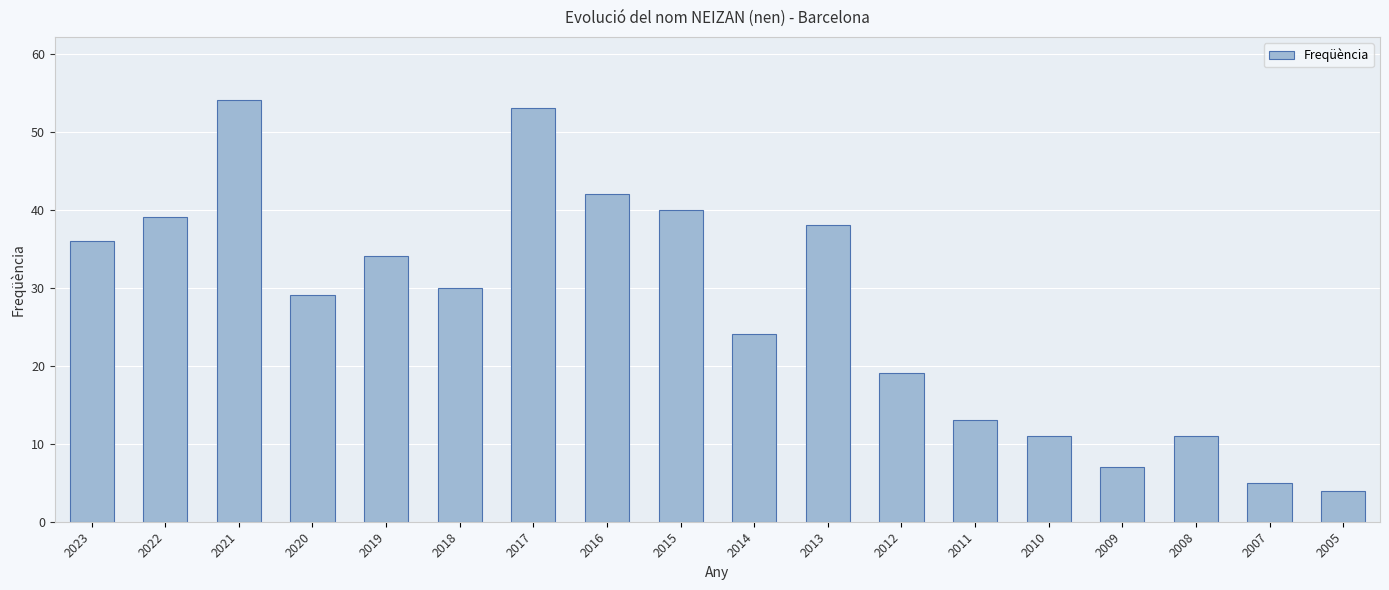

What is the greatest value displayed?

54